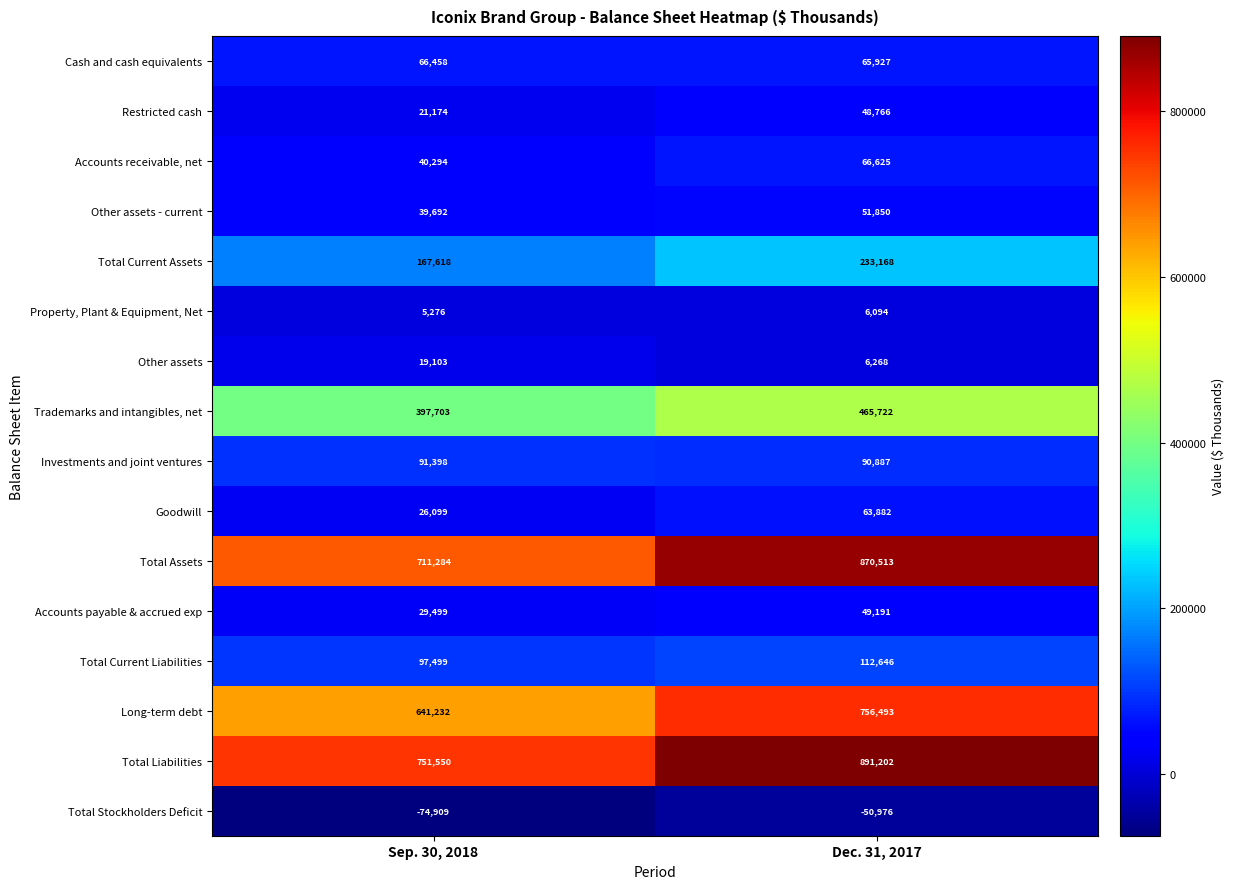

Between Sep. 30, 2018 and Dec. 31, 2017, which series saw the biggest shift?

Total Assets